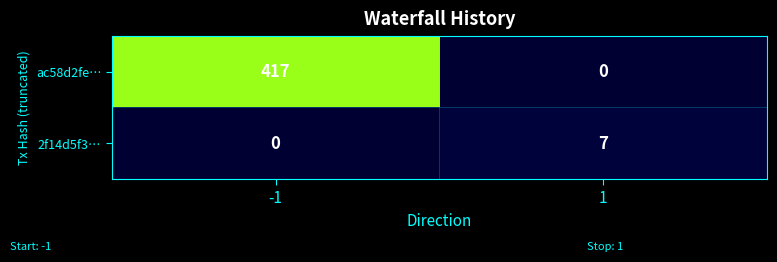

At how many categories does at least one series exceed 215?

1